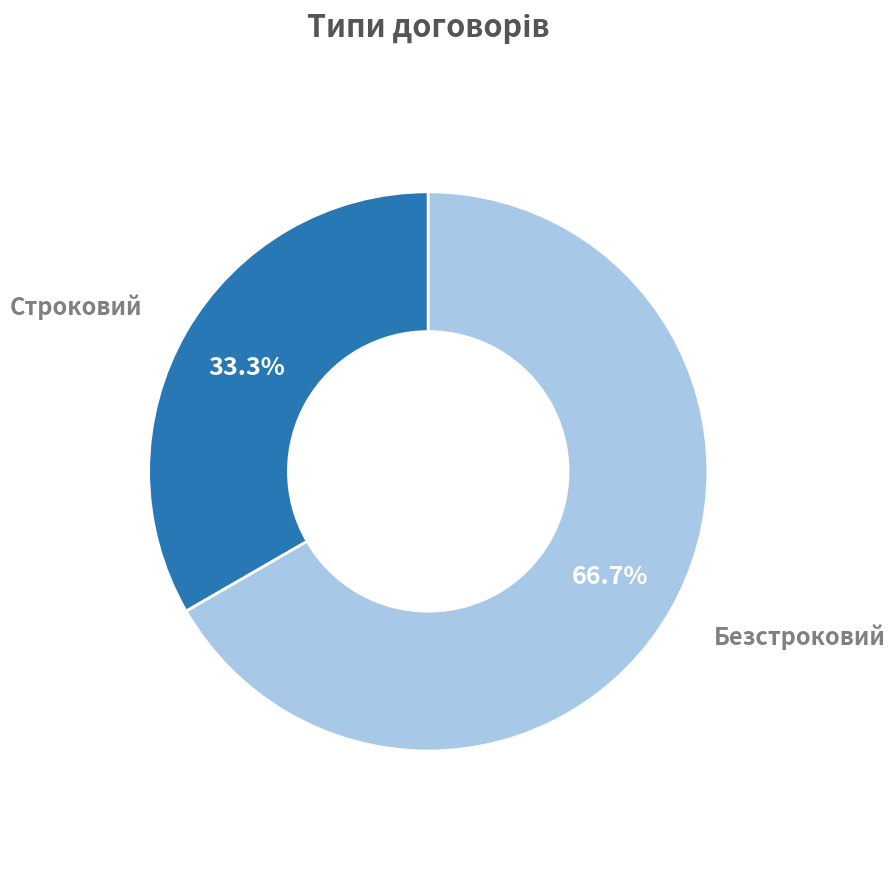

Is there a majority slice in this chart?

Yes